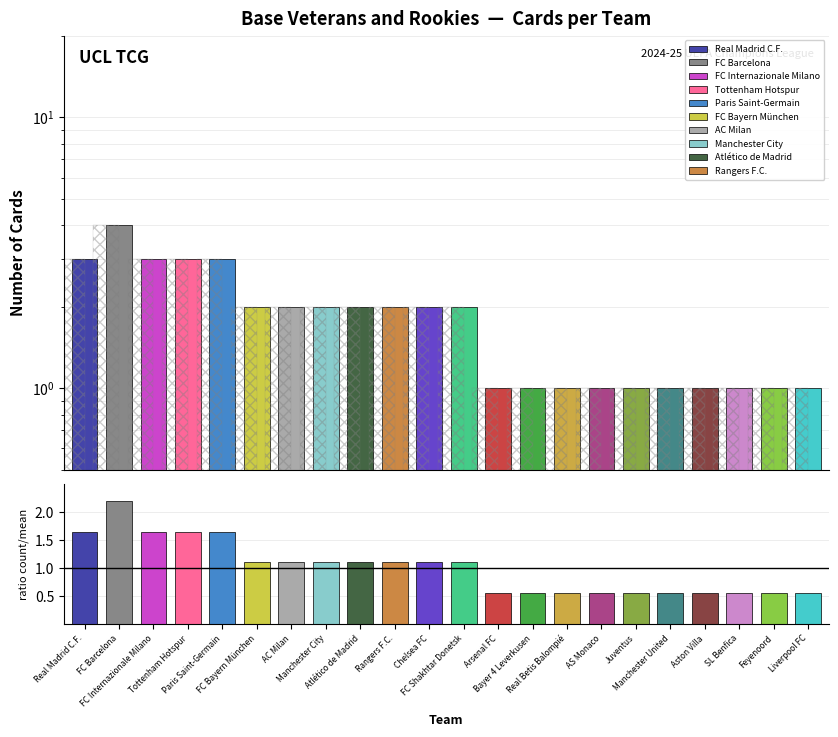

What is the label of the 21st bar from the left?

Feyenoord